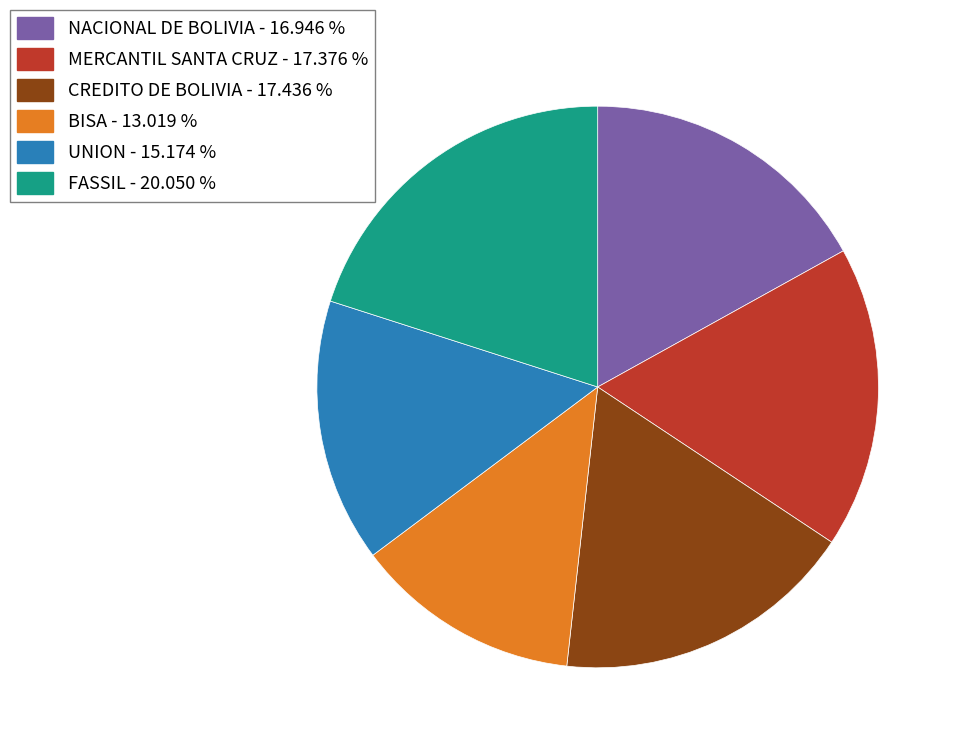

Does any single category account for the majority?

No